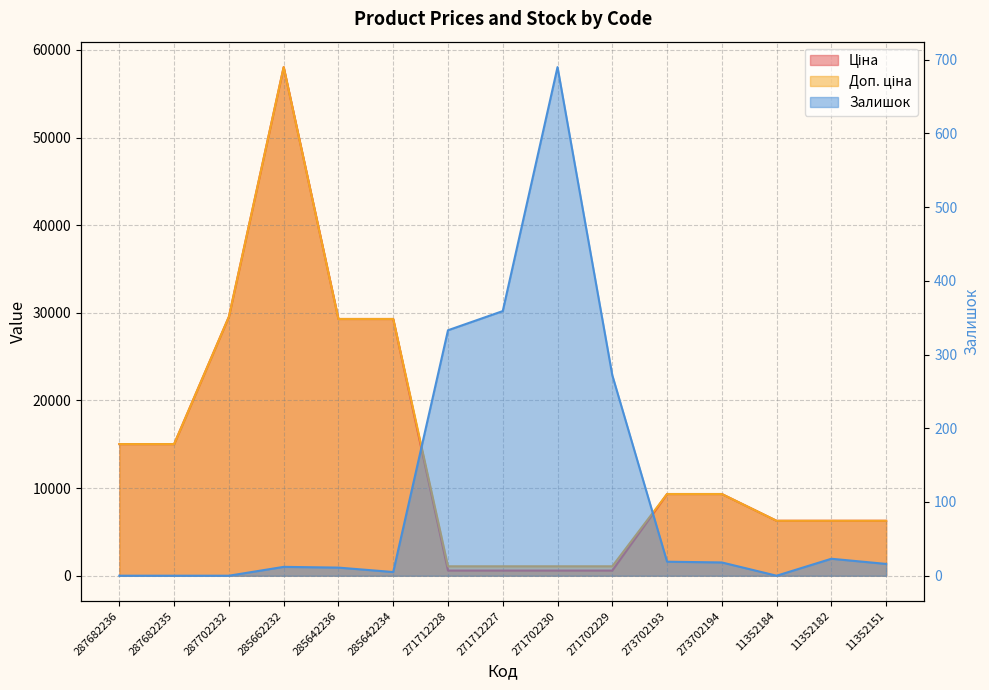

True or false: Ціна has more than 2 points higher than both neighbors.

False